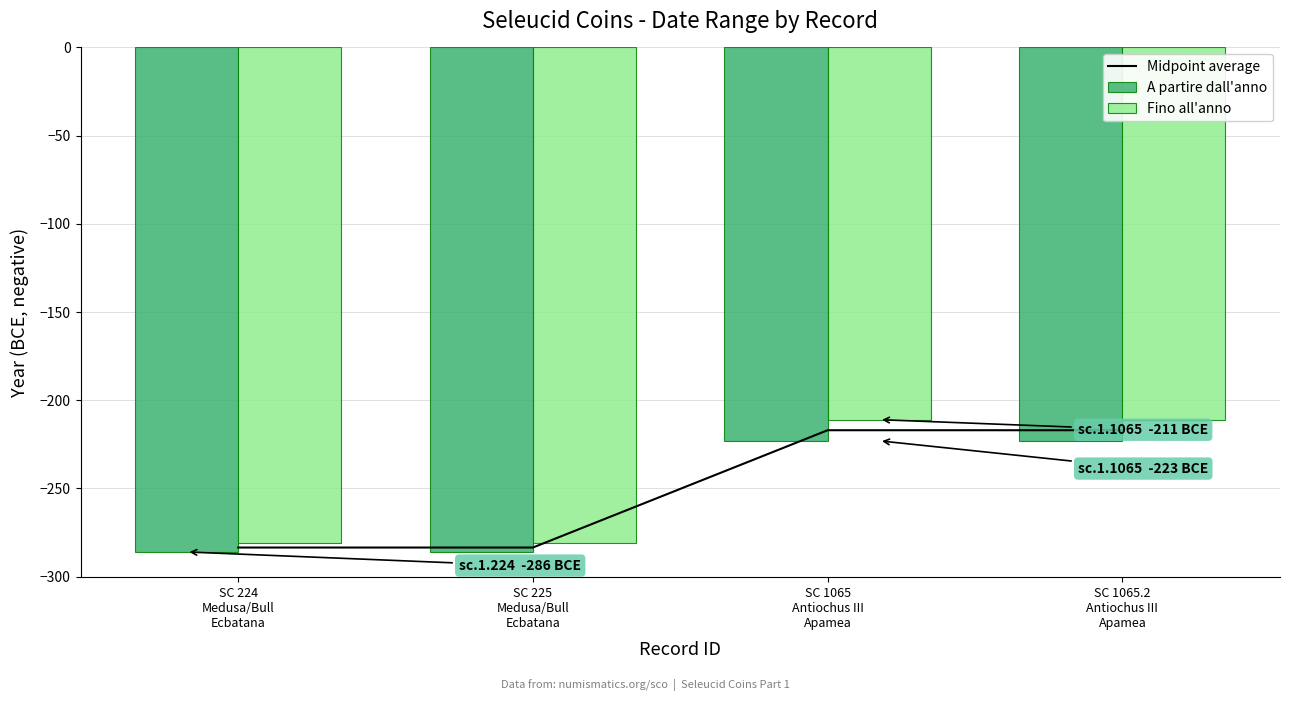

Reading left to right, transcribe all the data shown in this chart.

Midpoint average: SC 224
Medusa/Bull
Ecbatana=-283.5	SC 225
Medusa/Bull
Ecbatana=-283.5	SC 1065
Antiochus III
Apamea=-217.0	SC 1065.2
Antiochus III
Apamea=-217.0
A partire dall'anno: SC 224
Medusa/Bull
Ecbatana=-286.0	SC 225
Medusa/Bull
Ecbatana=-286.0	SC 1065
Antiochus III
Apamea=-223.0	SC 1065.2
Antiochus III
Apamea=-223.0
Fino all'anno: SC 224
Medusa/Bull
Ecbatana=-281.0	SC 225
Medusa/Bull
Ecbatana=-281.0	SC 1065
Antiochus III
Apamea=-211.0	SC 1065.2
Antiochus III
Apamea=-211.0